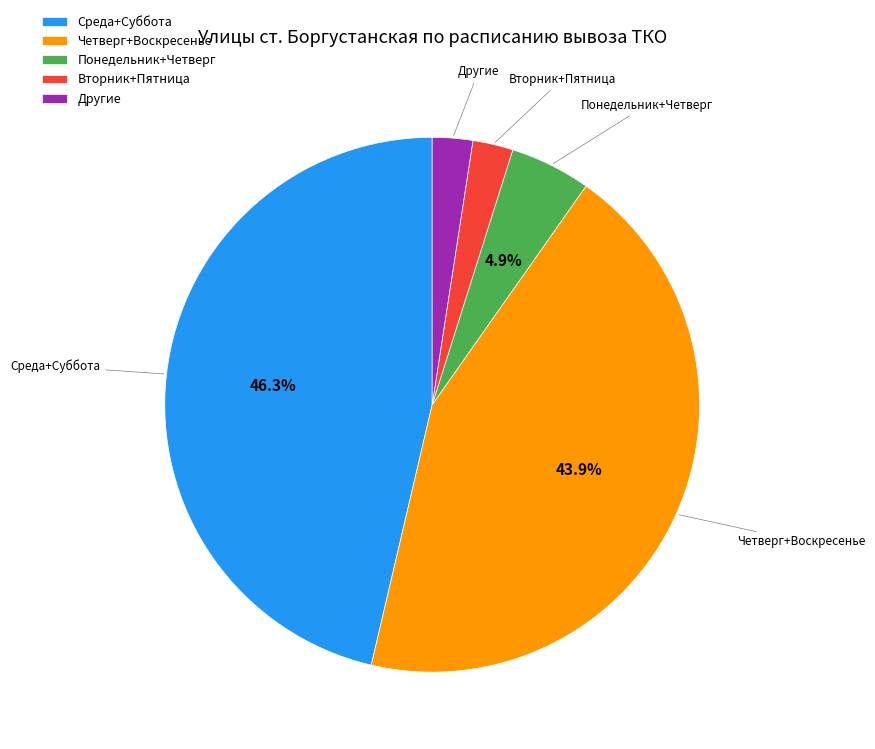

What is the largest slice in the pie chart?

Среда+Суббота